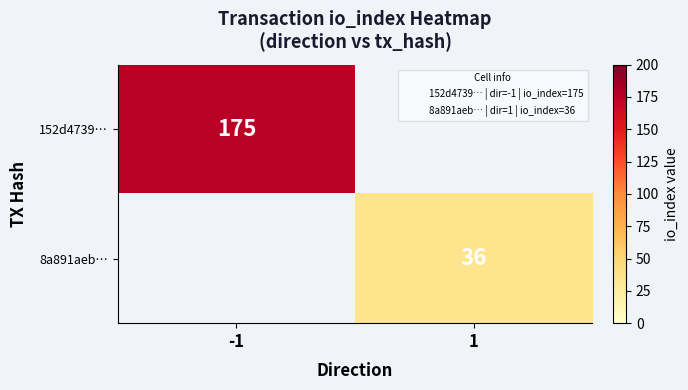

List the series in order of their peak value, highest first.

152d4739…, 8a891aeb…